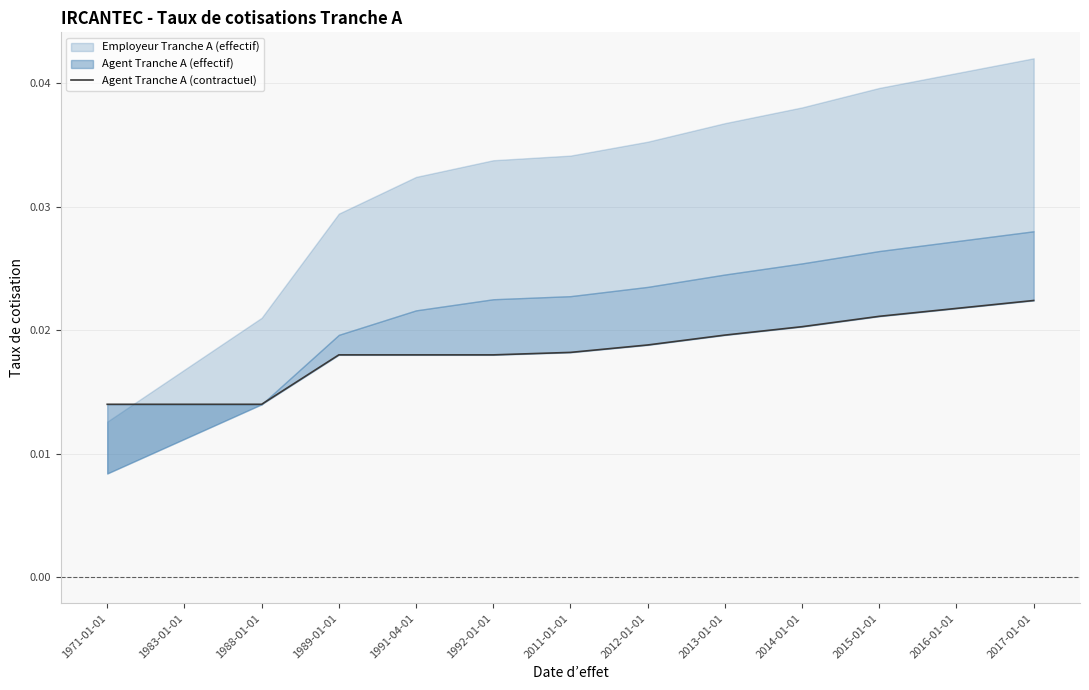

List the labels in order of value, smallest first.

1971-01-01, 1983-01-01, 1988-01-01, 1989-01-01, 1991-04-01, 1992-01-01, 2011-01-01, 2012-01-01, 2013-01-01, 2014-01-01, 2015-01-01, 2016-01-01, 2017-01-01